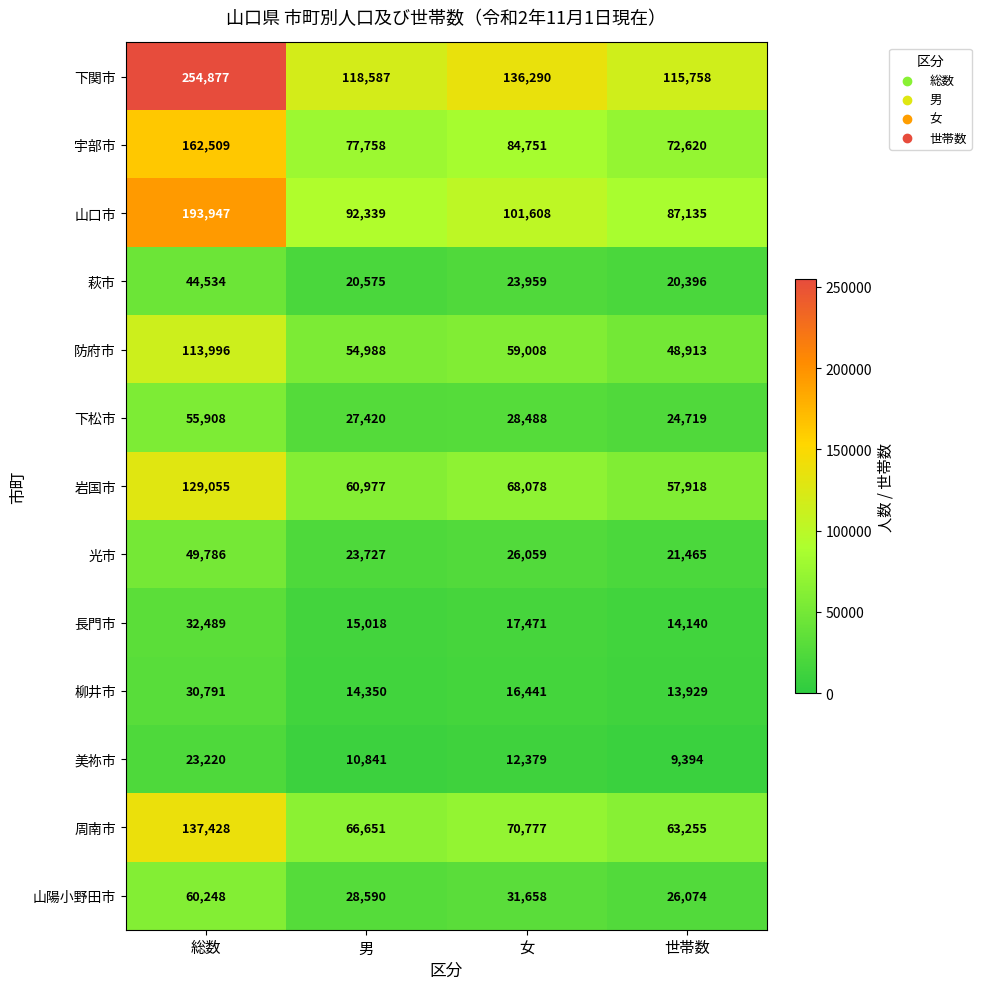

How many data points does each series have?

4